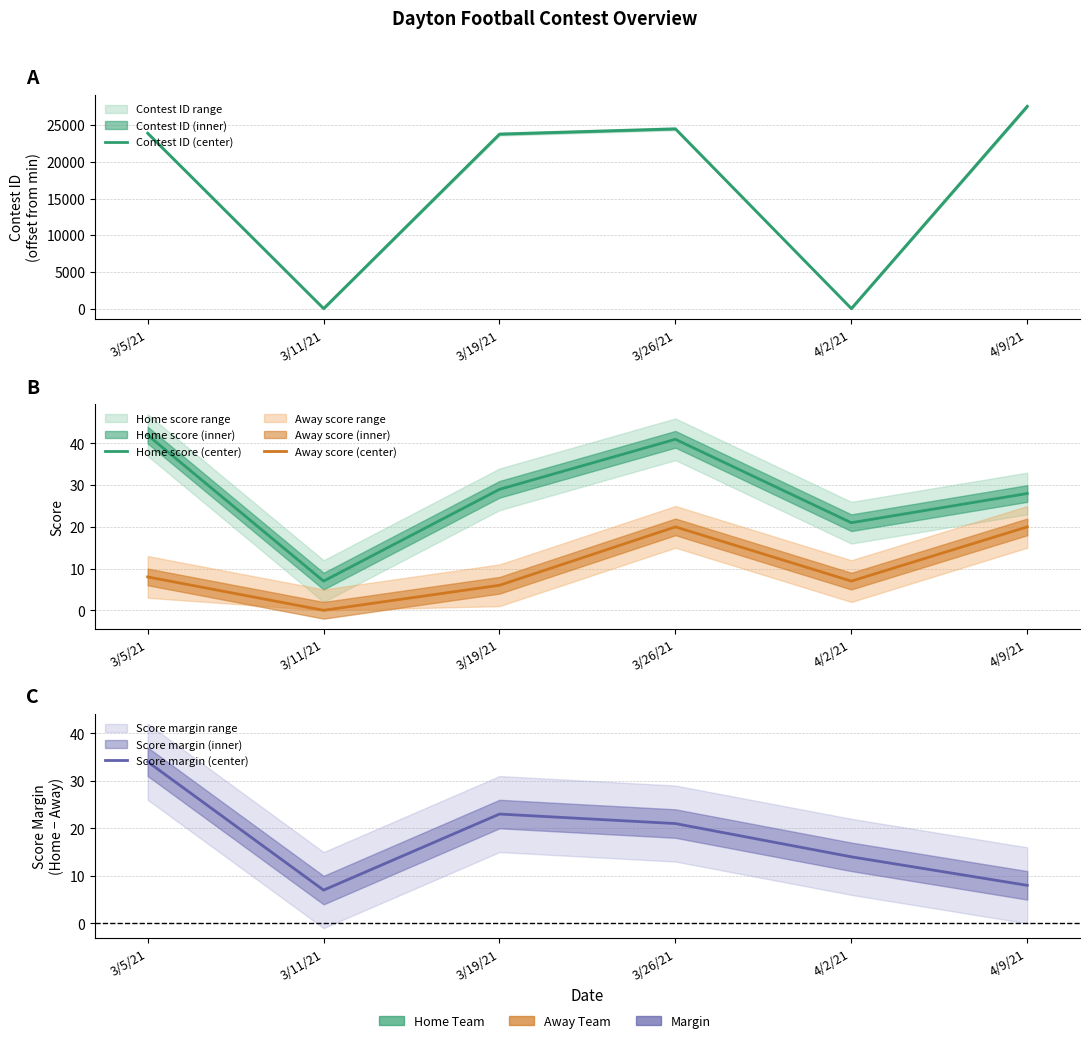

True or false: Home score (center) has a value of 28 at 4/9/21.

True